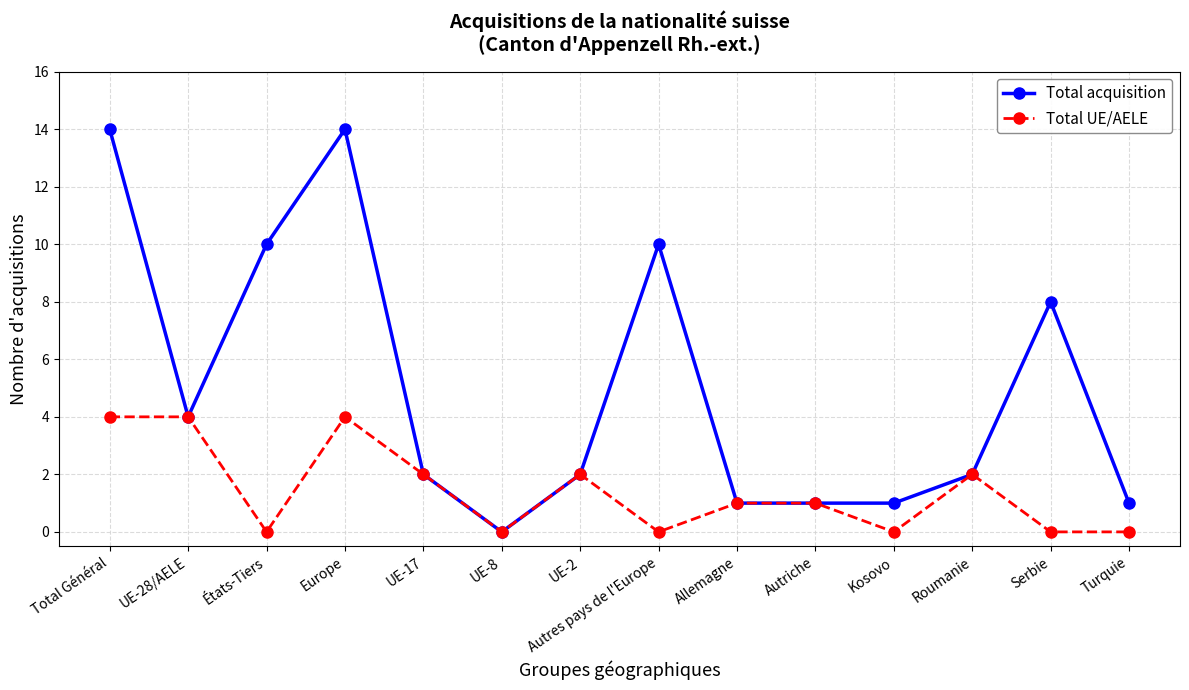

Reading left to right, extract all data points from this chart.

Total acquisition: Total Général=14	UE-28/AELE=4	États-Tiers=10	Europe=14	UE-17=2	UE-8=0	UE-2=2	Autres pays de l'Europe=10	Allemagne=1	Autriche=1	Kosovo=1	Roumanie=2	Serbie=8	Turquie=1
Total UE/AELE: Total Général=4	UE-28/AELE=4	États-Tiers=0	Europe=4	UE-17=2	UE-8=0	UE-2=2	Autres pays de l'Europe=0	Allemagne=1	Autriche=1	Kosovo=0	Roumanie=2	Serbie=0	Turquie=0